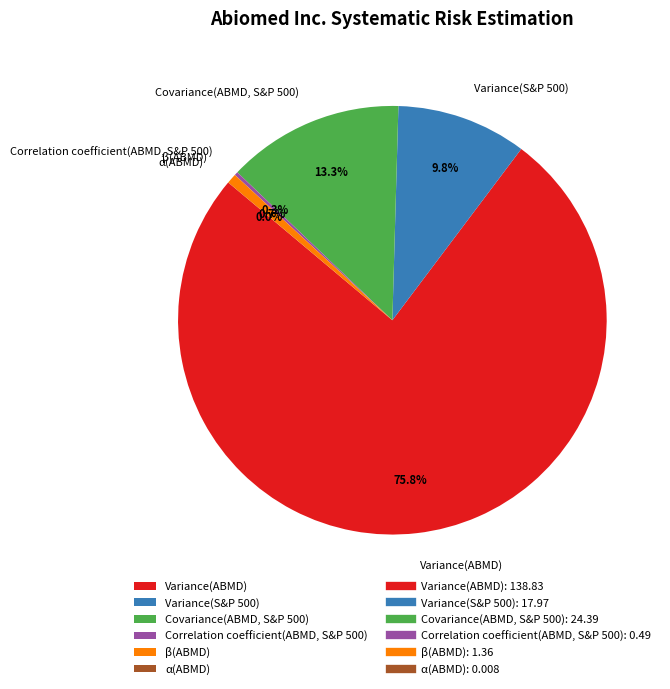

Which has a higher value, β(ABMD) or Variance(S&P 500)?

Variance(S&P 500)